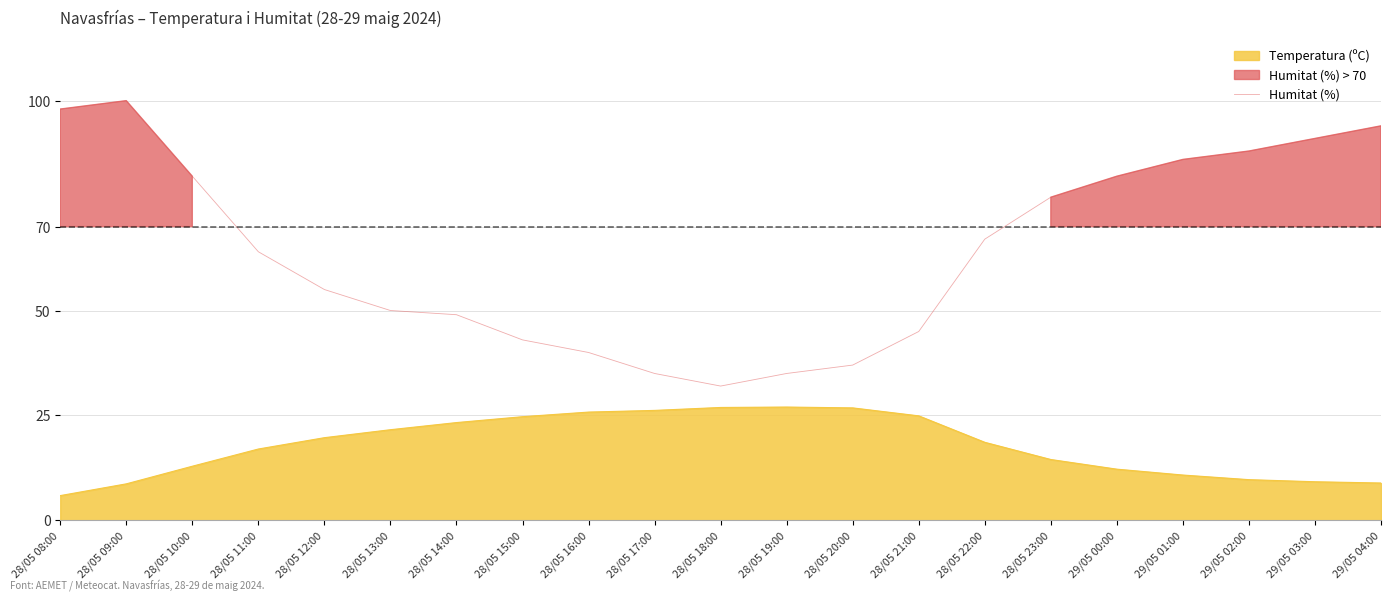

Which label corresponds to the largest value in the chart?

28/05 09:00